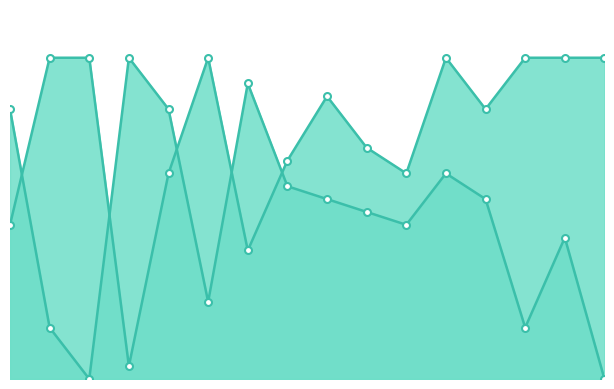

At which category does Score 1 reach its first local valley?

4